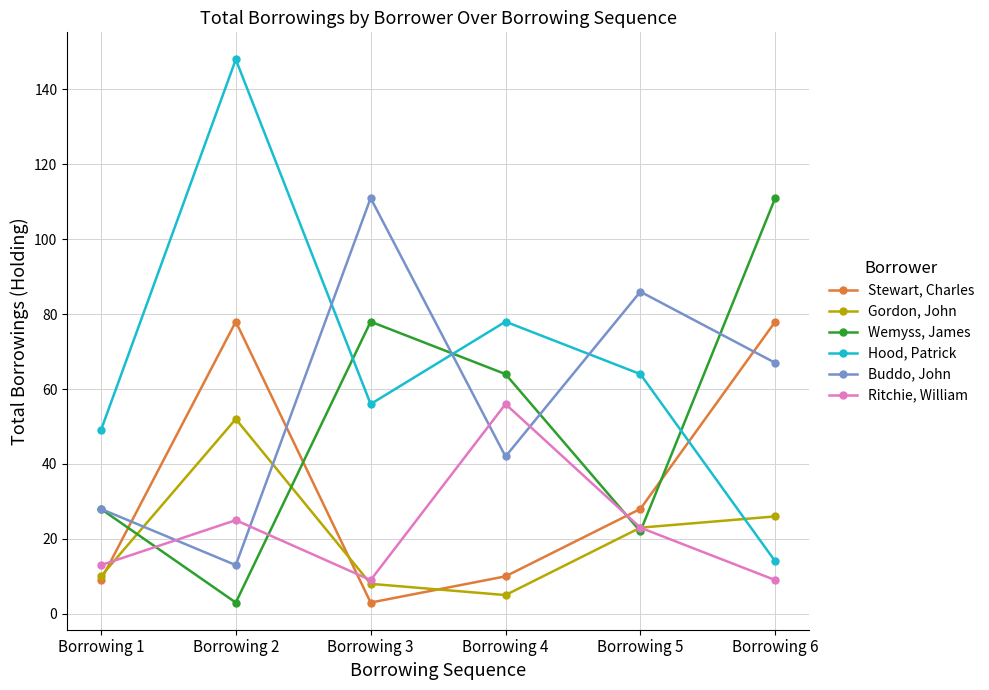

Reading left to right, extract all data points from this chart.

Stewart, Charles: Borrowing 1=9	Borrowing 2=78	Borrowing 3=3	Borrowing 4=10	Borrowing 5=28	Borrowing 6=78
Gordon, John: Borrowing 1=10	Borrowing 2=52	Borrowing 3=8	Borrowing 4=5	Borrowing 5=23	Borrowing 6=26
Wemyss, James: Borrowing 1=28	Borrowing 2=3	Borrowing 3=78	Borrowing 4=64	Borrowing 5=22	Borrowing 6=111
Hood, Patrick: Borrowing 1=49	Borrowing 2=148	Borrowing 3=56	Borrowing 4=78	Borrowing 5=64	Borrowing 6=14
Buddo, John: Borrowing 1=28	Borrowing 2=13	Borrowing 3=111	Borrowing 4=42	Borrowing 5=86	Borrowing 6=67
Ritchie, William: Borrowing 1=13	Borrowing 2=25	Borrowing 3=9	Borrowing 4=56	Borrowing 5=23	Borrowing 6=9